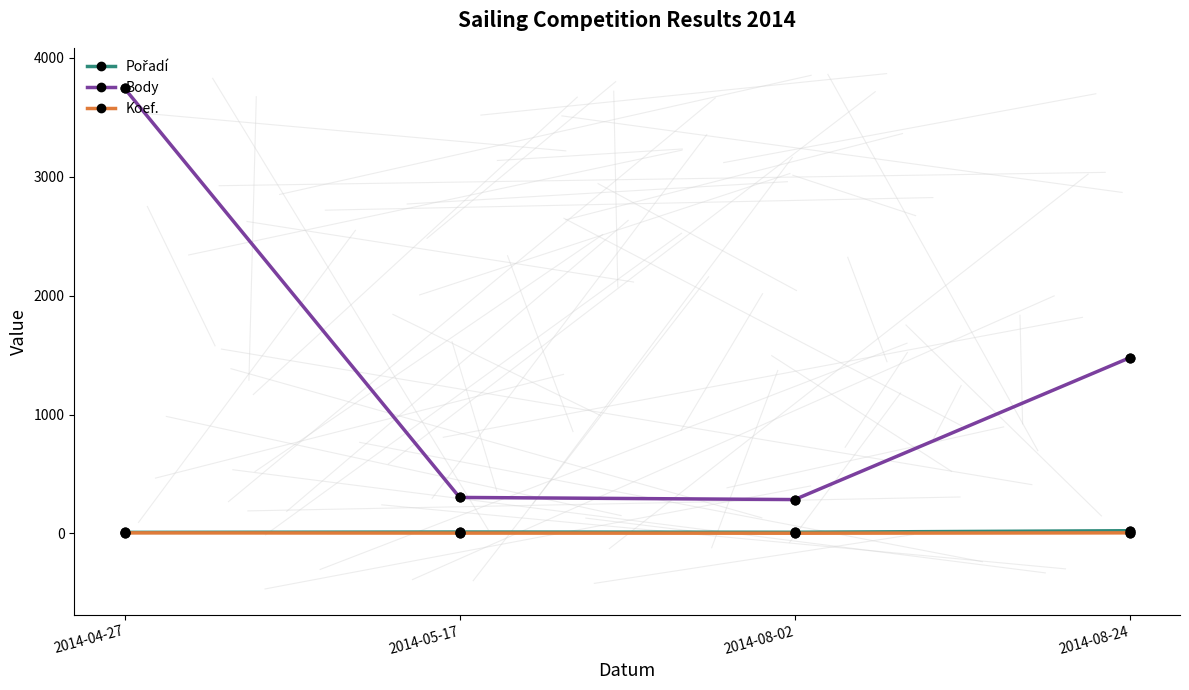

Which series has the largest total across all categories?

Body